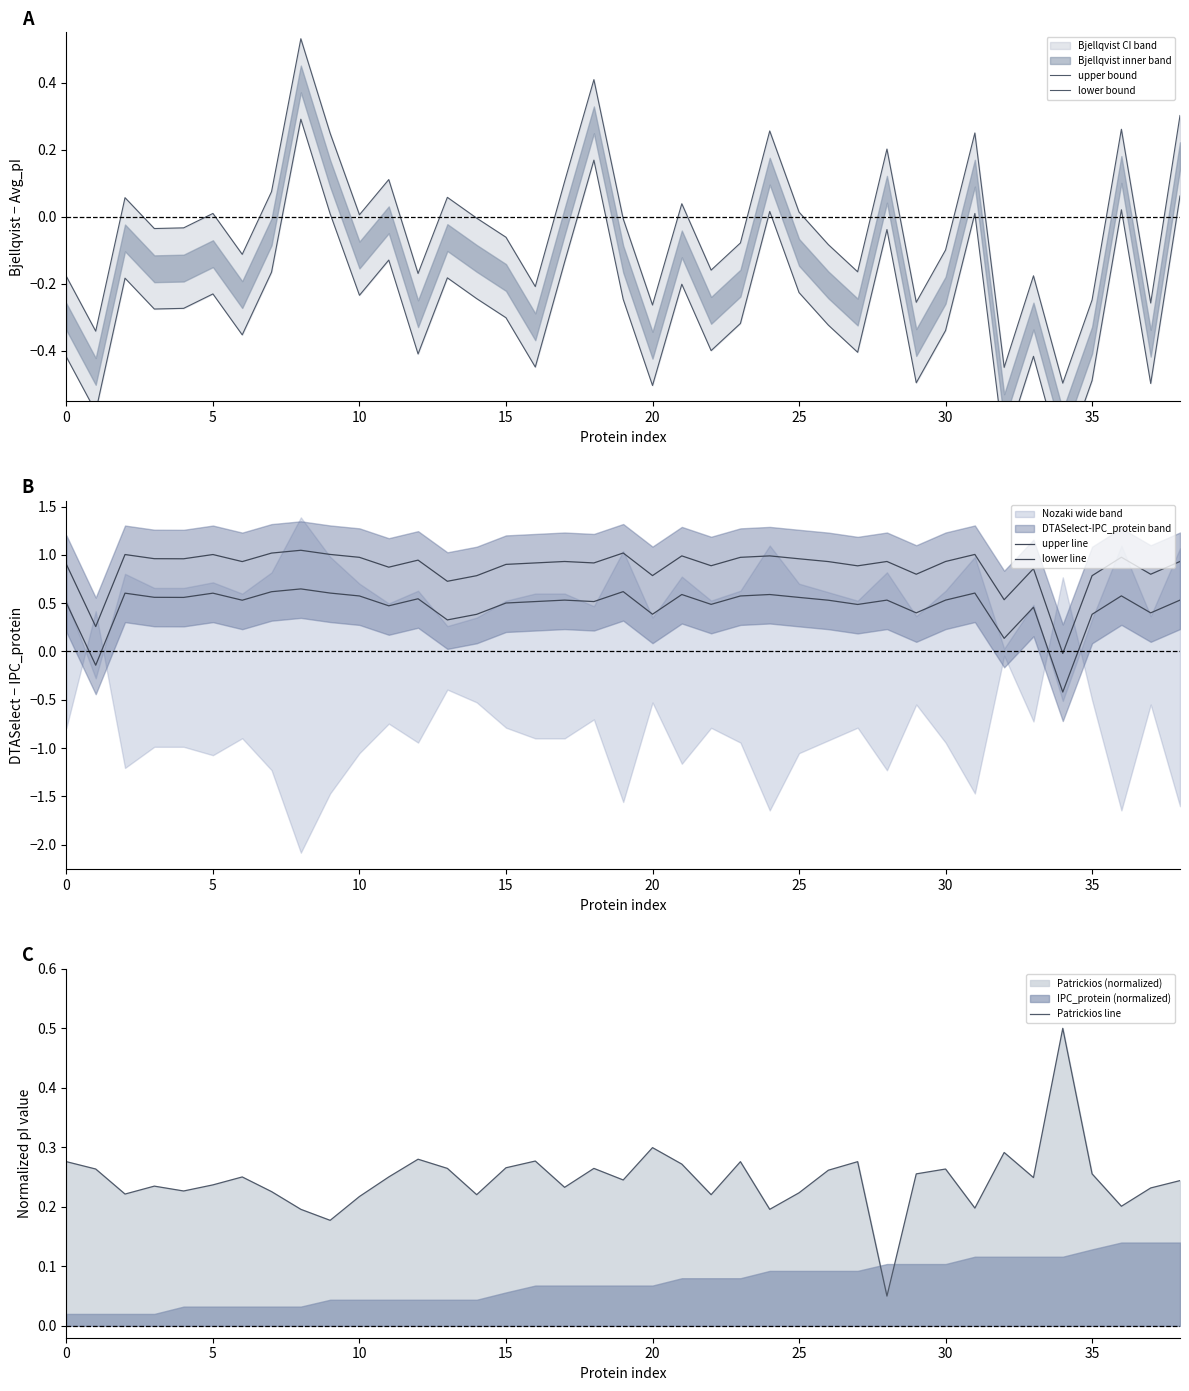

How many lines are shown in the chart?

5